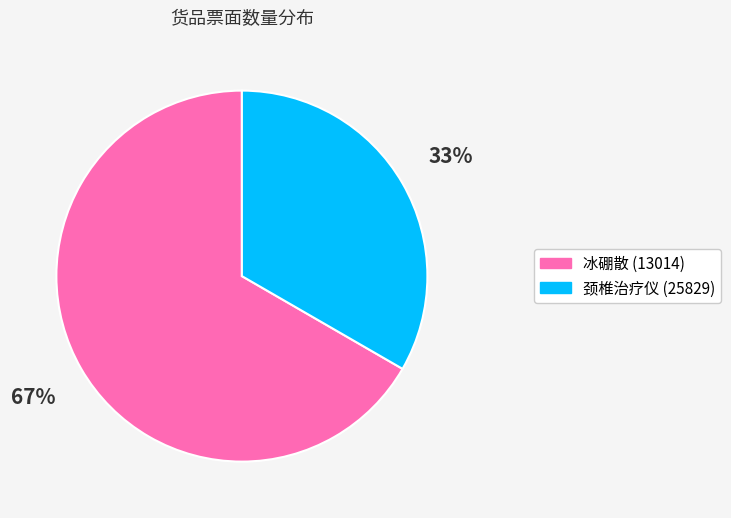

How many slices are in this pie chart?

2